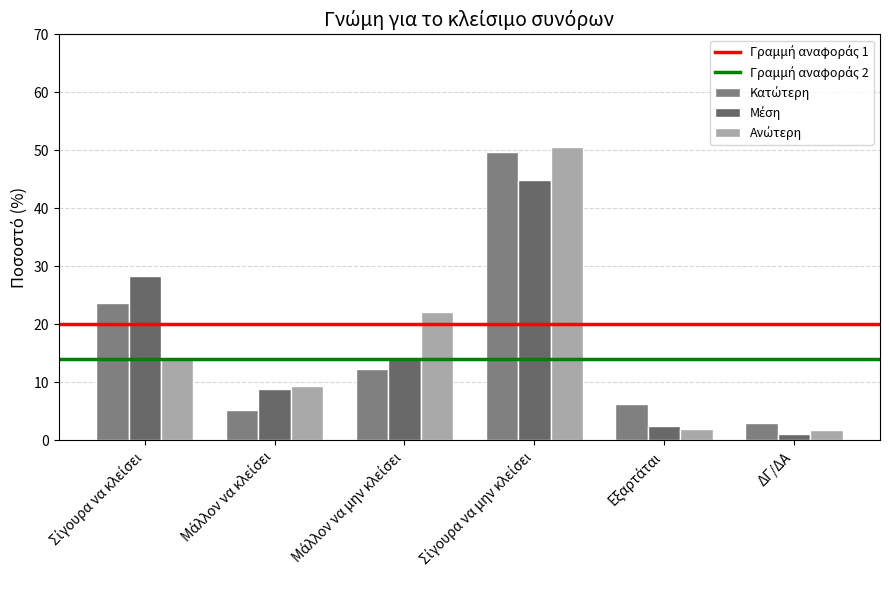

What is the spread (max minus min) of values at Σίγουρα να μην κλείσει?

5.8